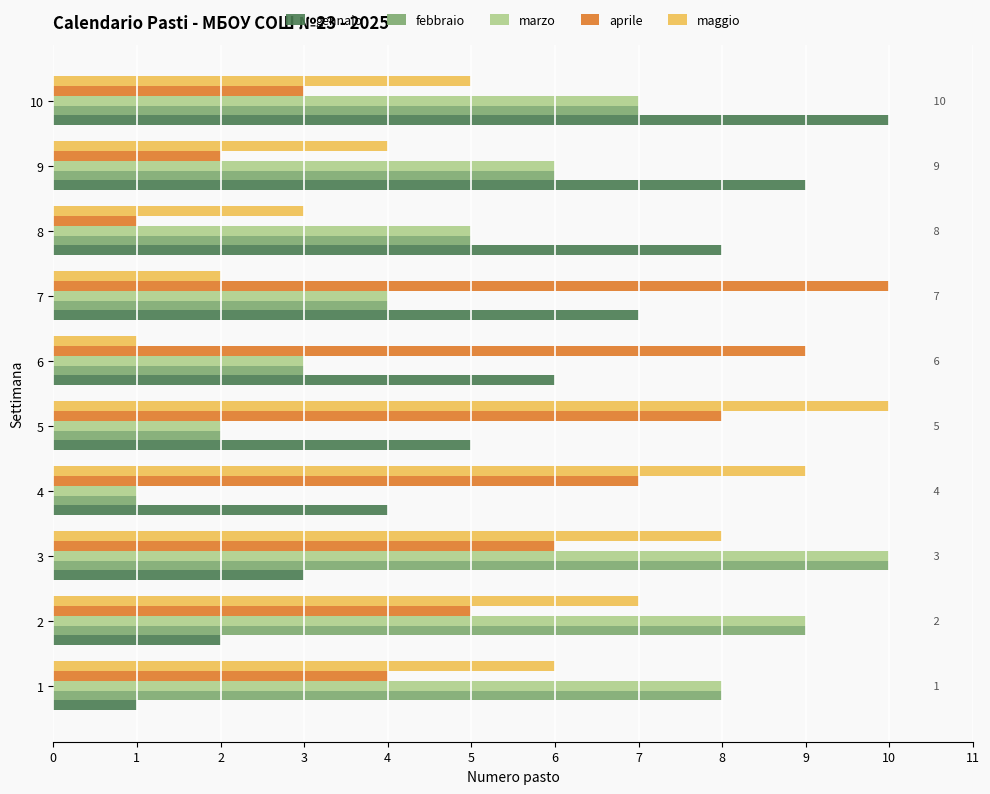

List the labels in order of aprile value, smallest first.

8, 9, 10, 1, 2, 3, 4, 5, 6, 7